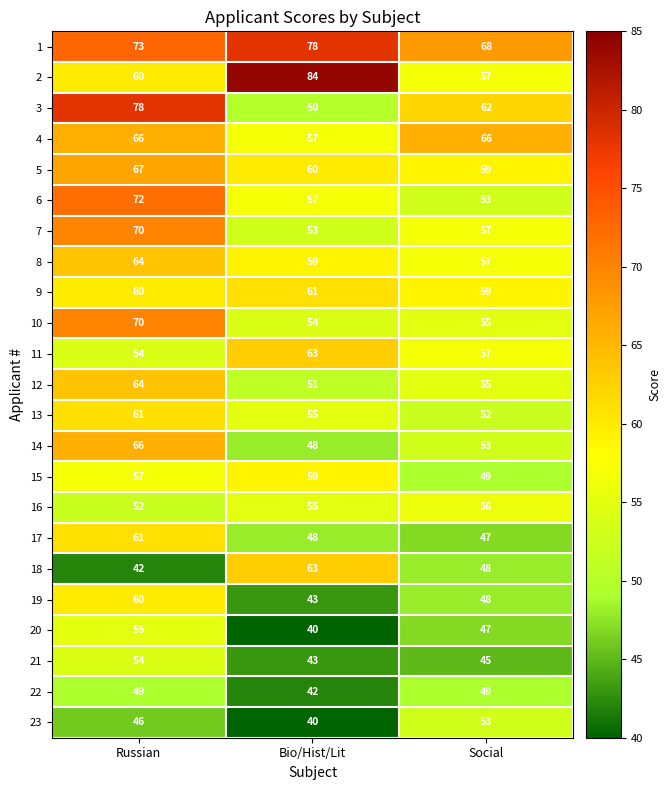

What is the average value of the 7 series?

60